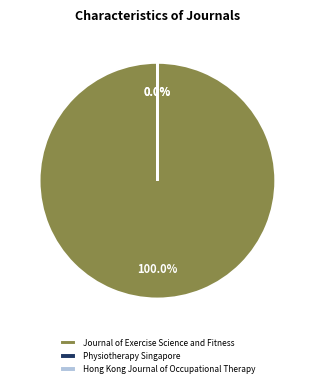

Count the number of slices in the pie.

3